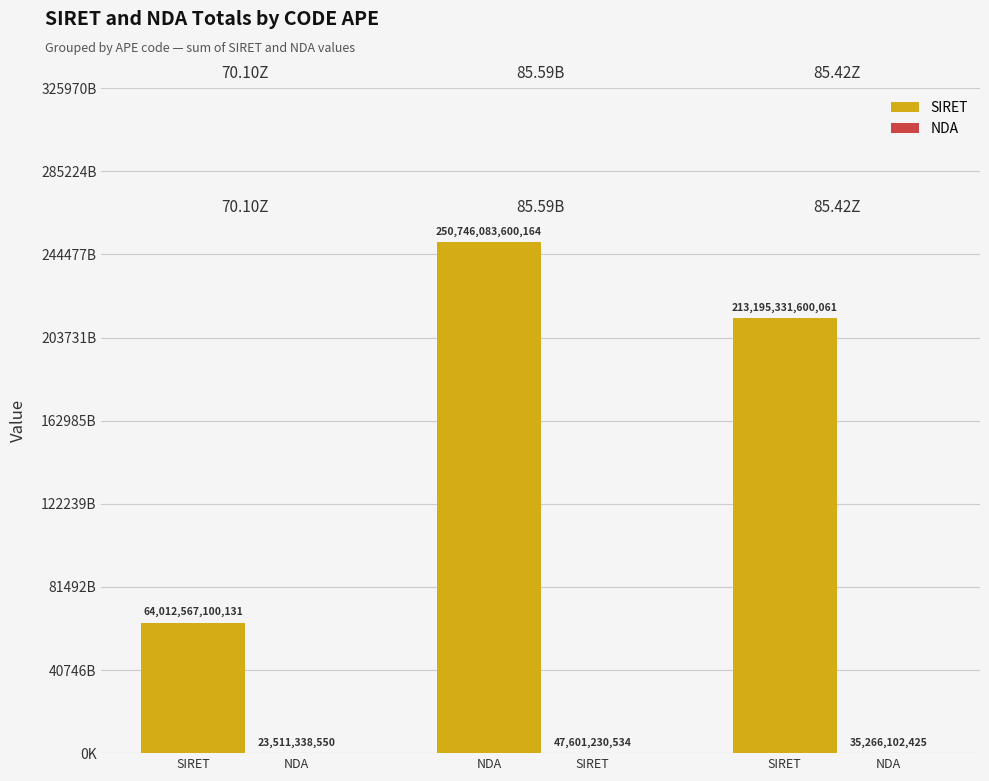

Is it true that SIRET equals 386083898157310 at NDA?

False